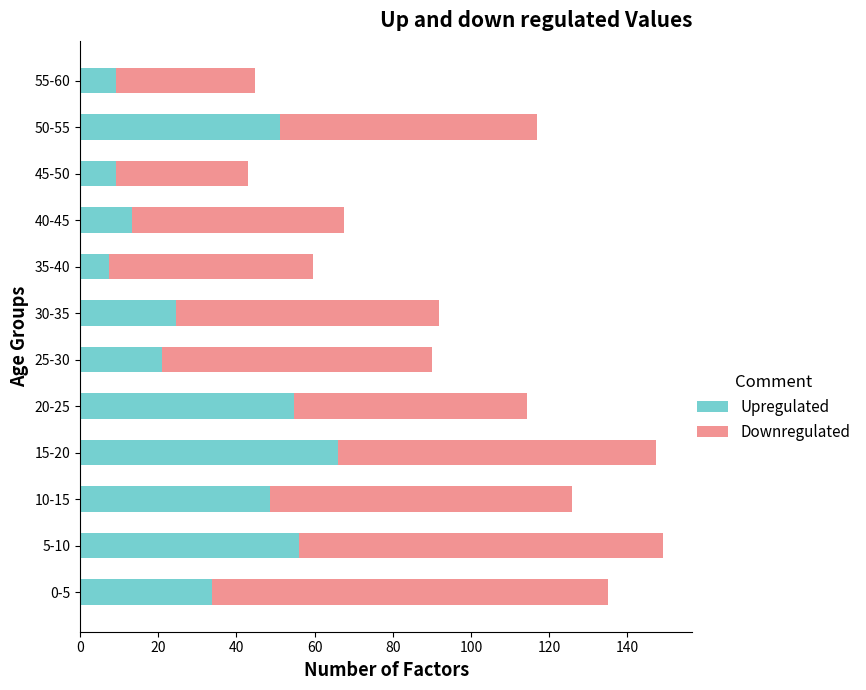

What is the total value across all series at 15-20?

147.2